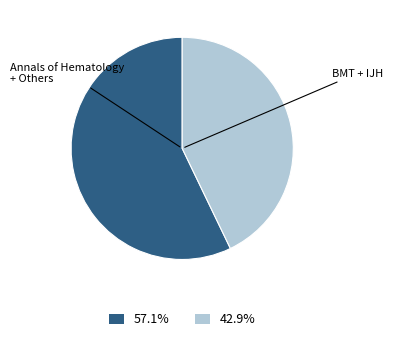

Is there a majority slice in this chart?

Yes